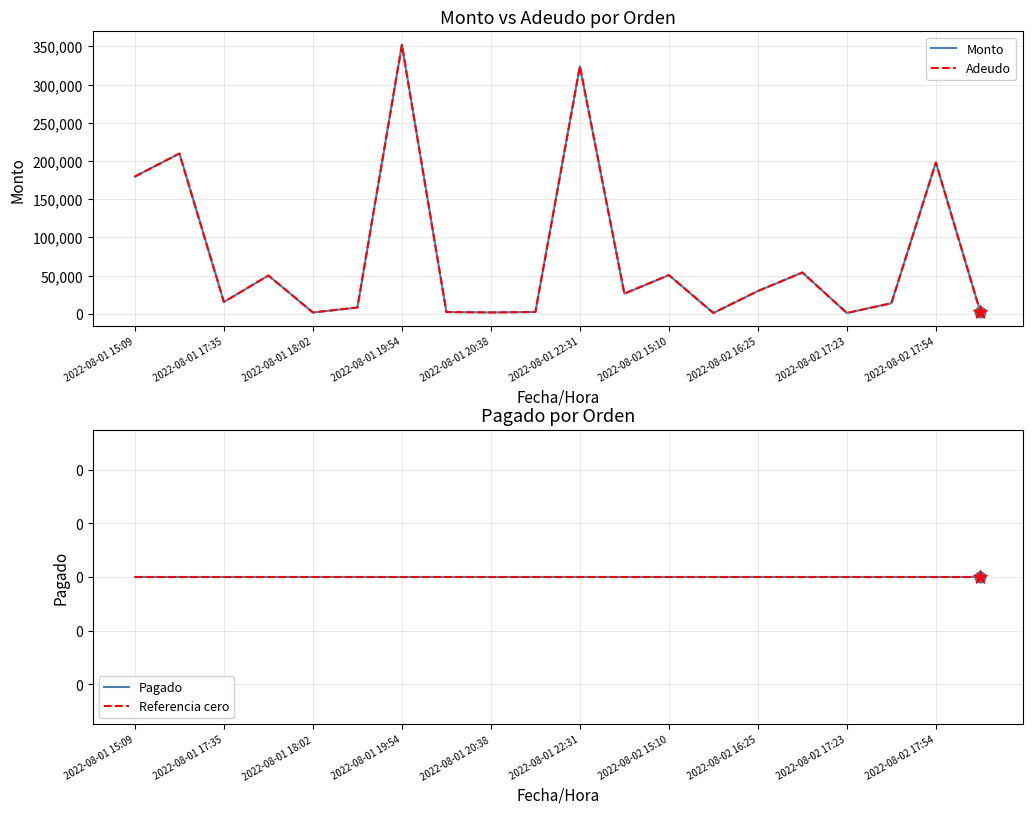

Which series contains the lowest Y value?

Pagado